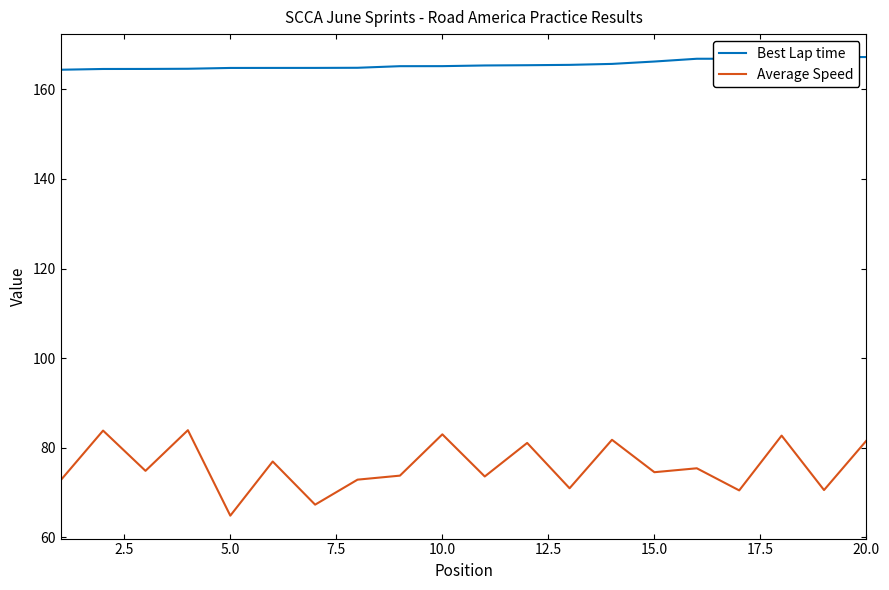

What is the greatest value displayed?

167.2